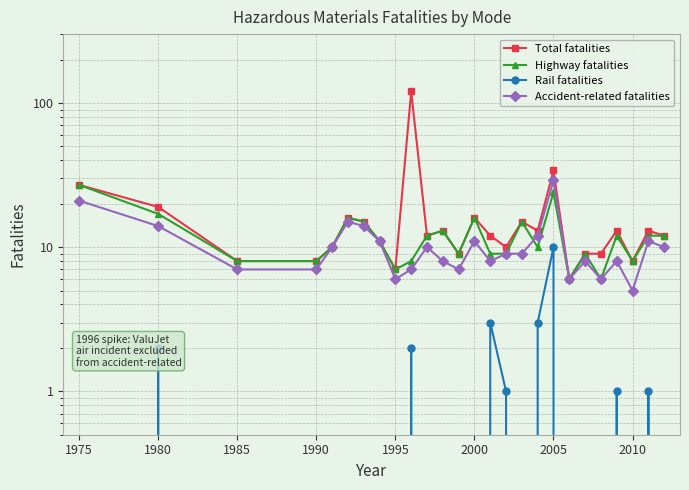

In Highway fatalities, how many points are higher than both neighbors (excluding endpoints)?

7